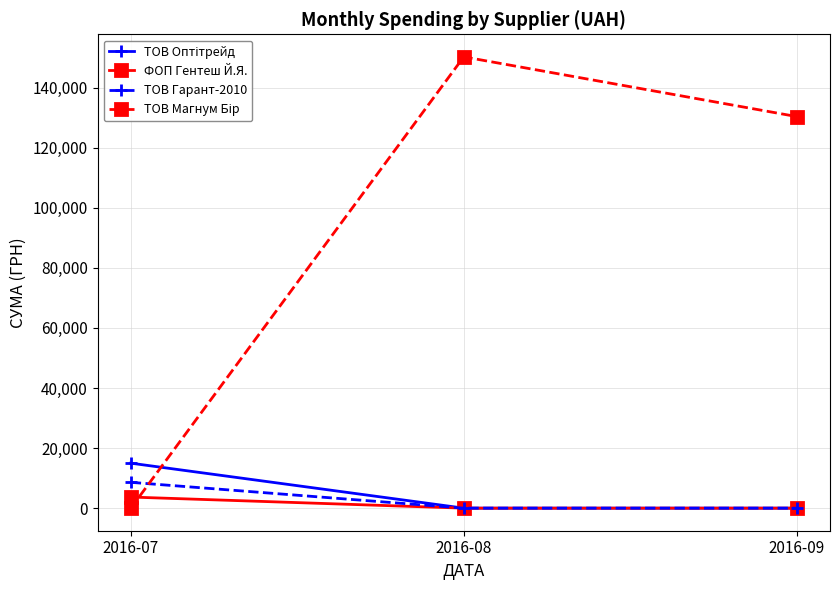

What is the highest value of the ФОП Гентеш Й.Я. series?

3698.0